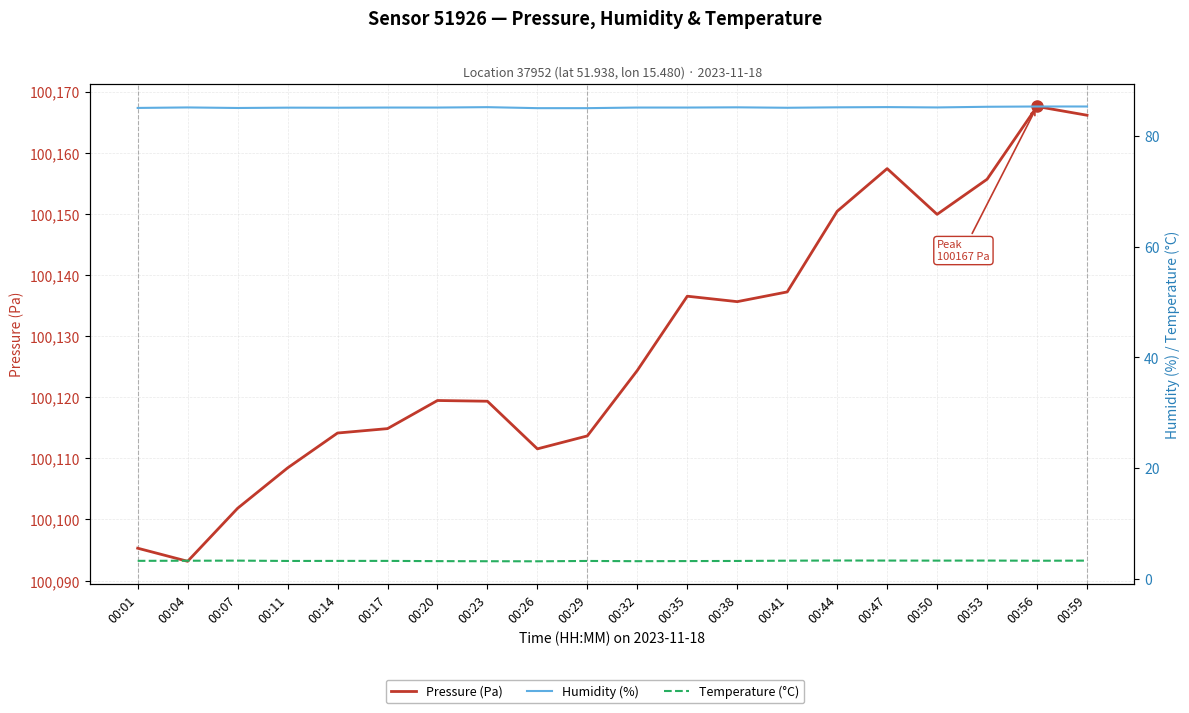

Rank the series by their maximum value, from highest to lowest.

Pressure (Pa), Humidity (%), Temperature (°C)